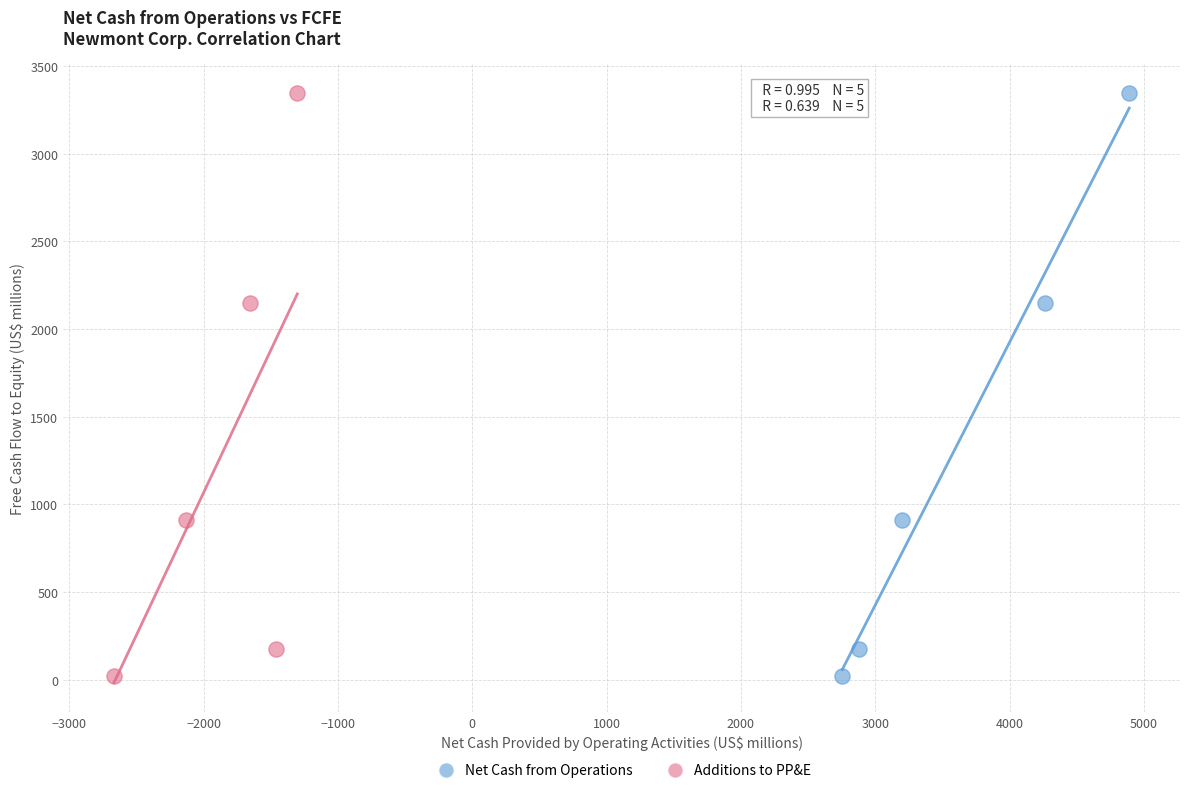

What are all the series names shown in the legend?

Net Cash from Operations, Additions to PP&E